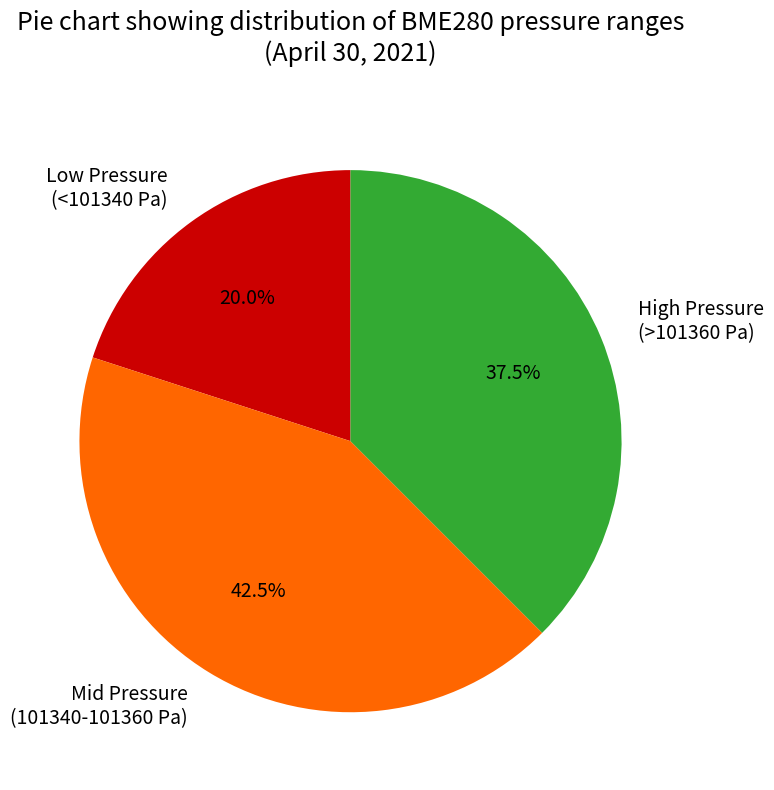

What is the ratio of the value at Low Pressure (<101340 Pa) to the value at High Pressure (>101360 Pa)?

0.5